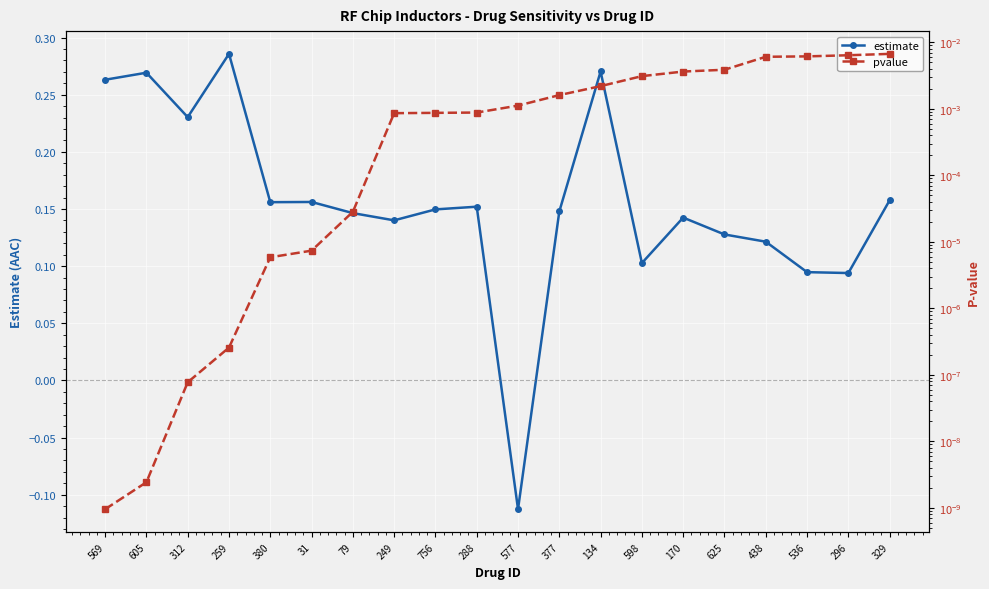

What position from the right is 31?

15